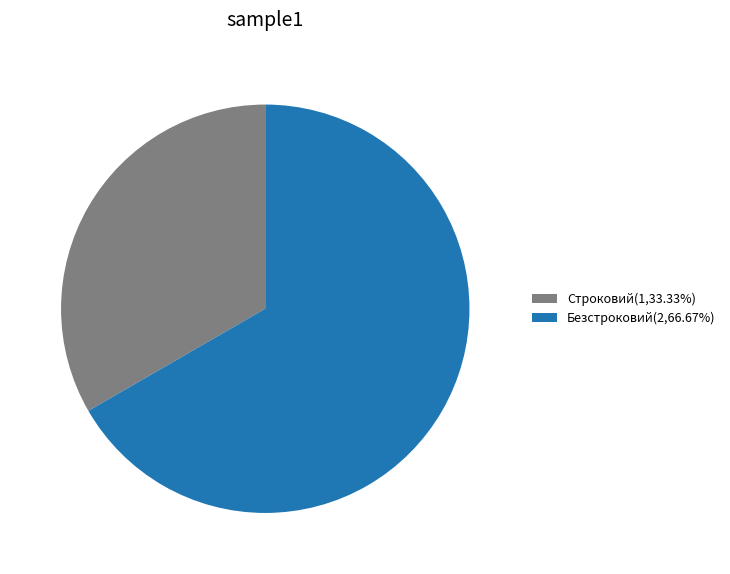

Which slice is the largest?

Безстроковий